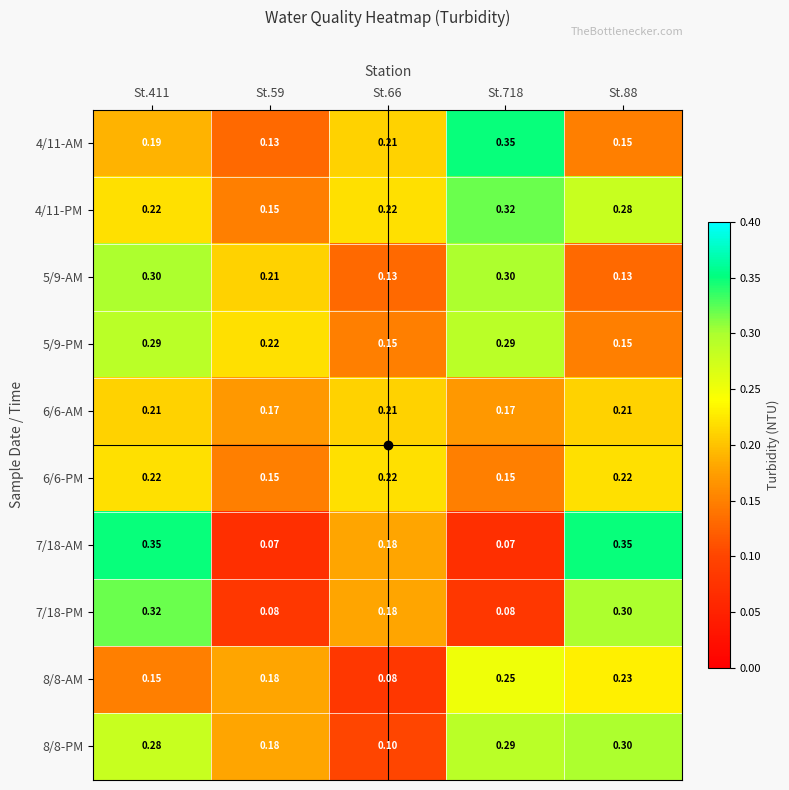

Is the value of 5/9-PM at St.59 greater than the value of 7/18-AM at St.718?

Yes